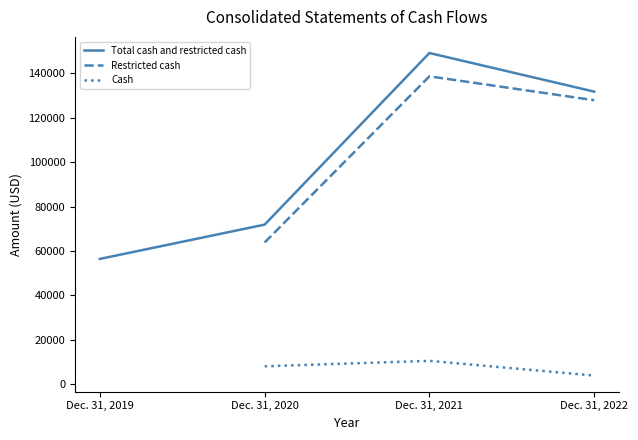

What is the minimum value for Restricted cash?

63824